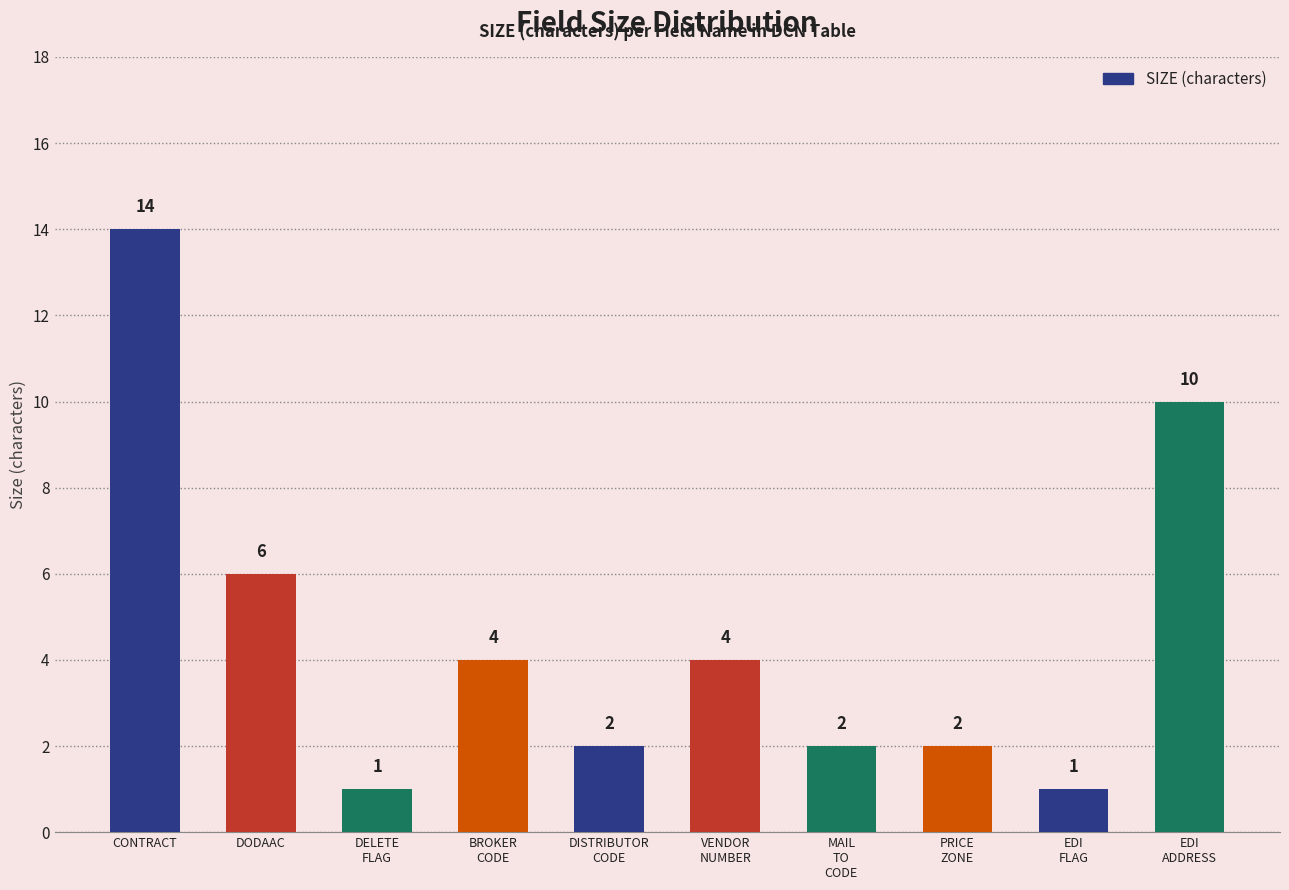

Are the bars grouped side by side (vs. stacked)?

No